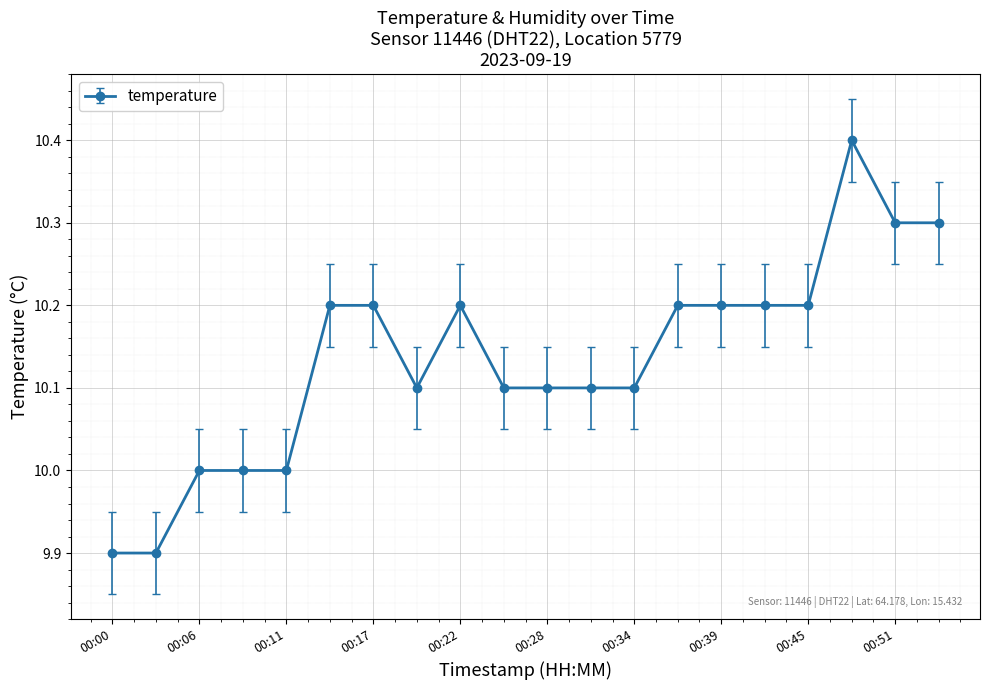

What is the value of the 20th point from the left?

10.3